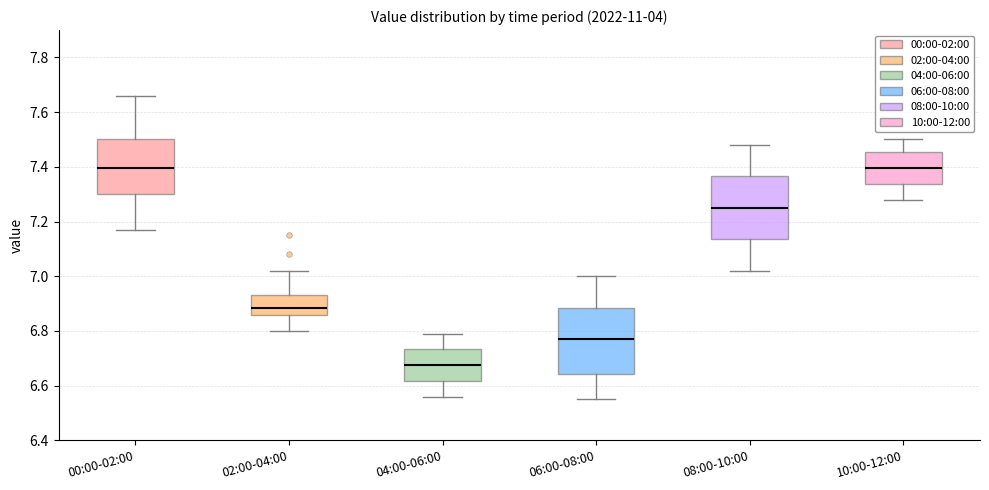

Where does the lower whisker of the box for 02:00-04:00 end on the y-axis? The values are not printed on the chart, so give them approximately, as read against the axis.

6.80